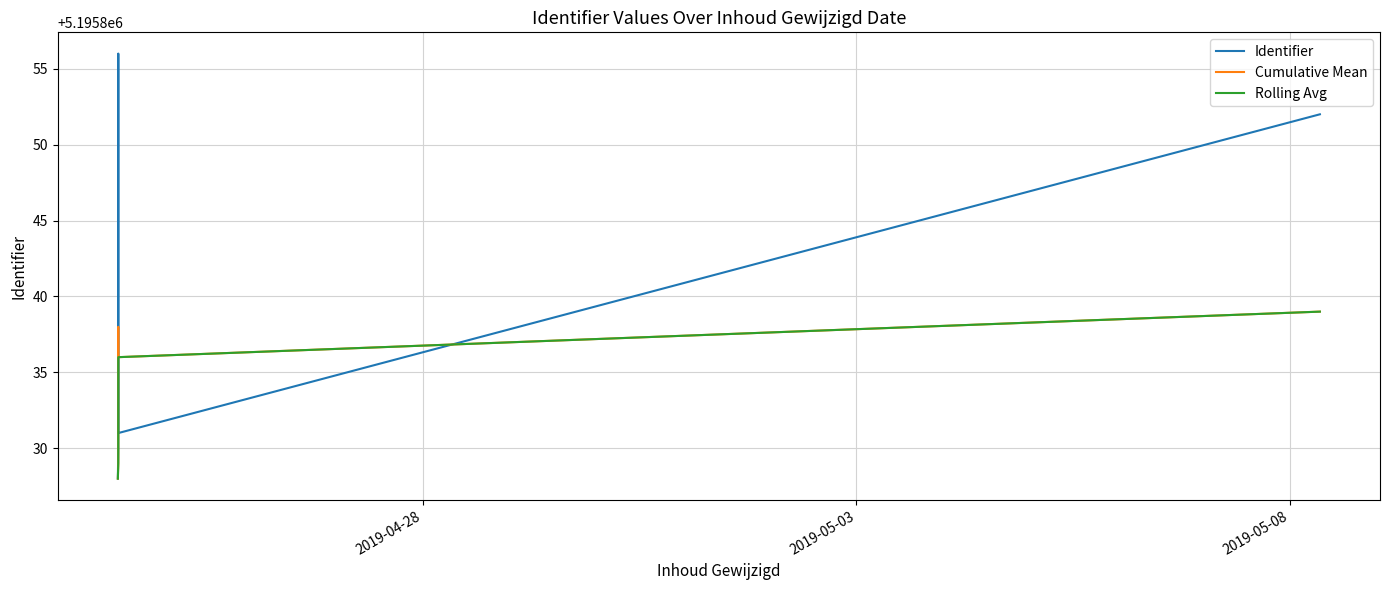

At how many categories does at least one series exceed 5195850?

2